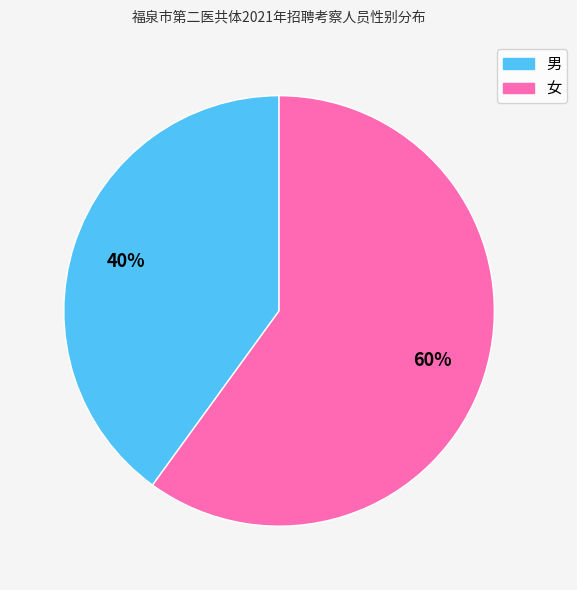

Which slice is the largest?

女